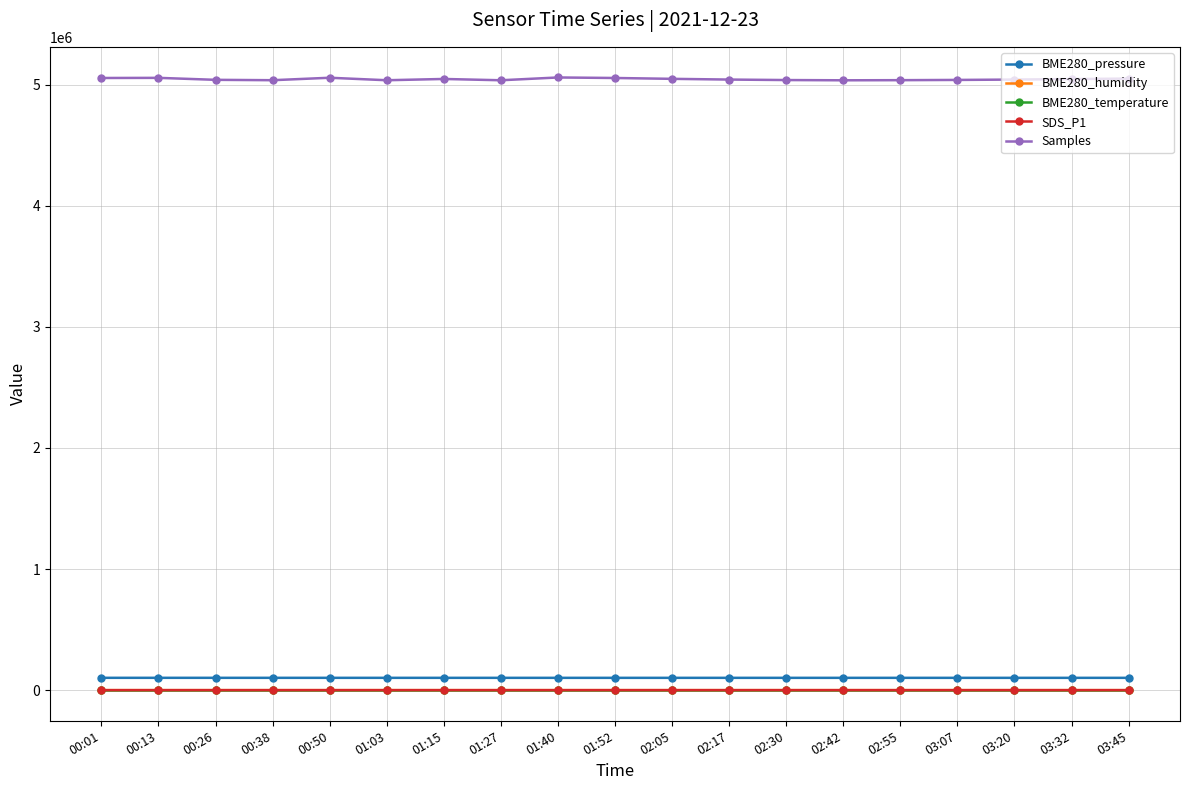

The value of BME280_temperature at 02:55 is -1.9. True or false?

True